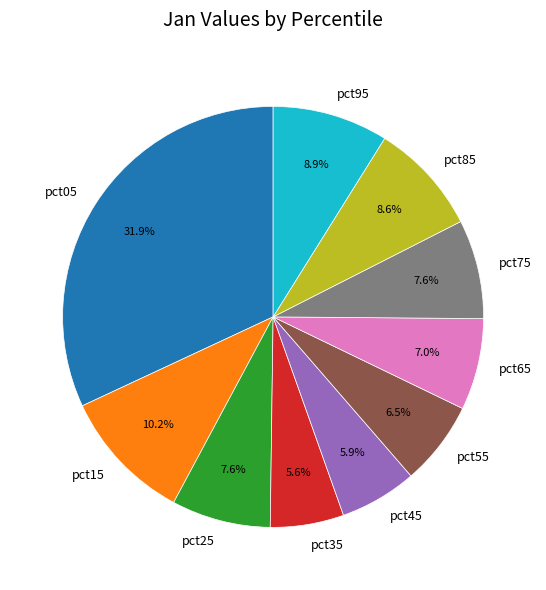

To the nearest percent, what is the difference between the pct45 and pct15 slice percentages?

4%